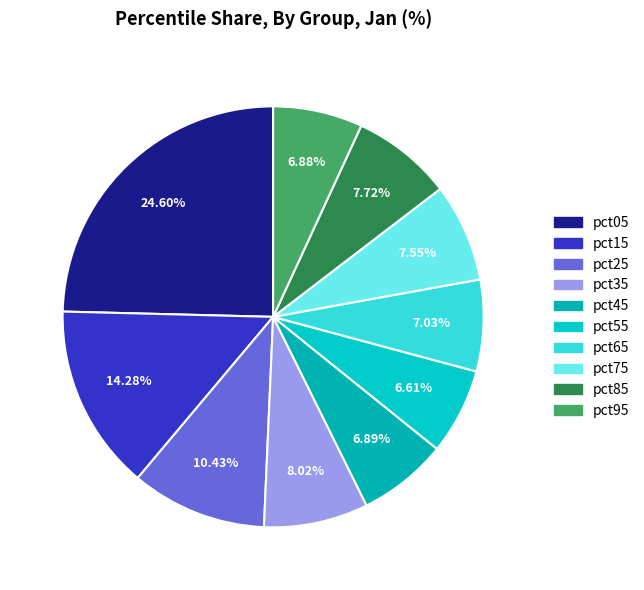

Is it true that pct45 is 1% of the pie?

False